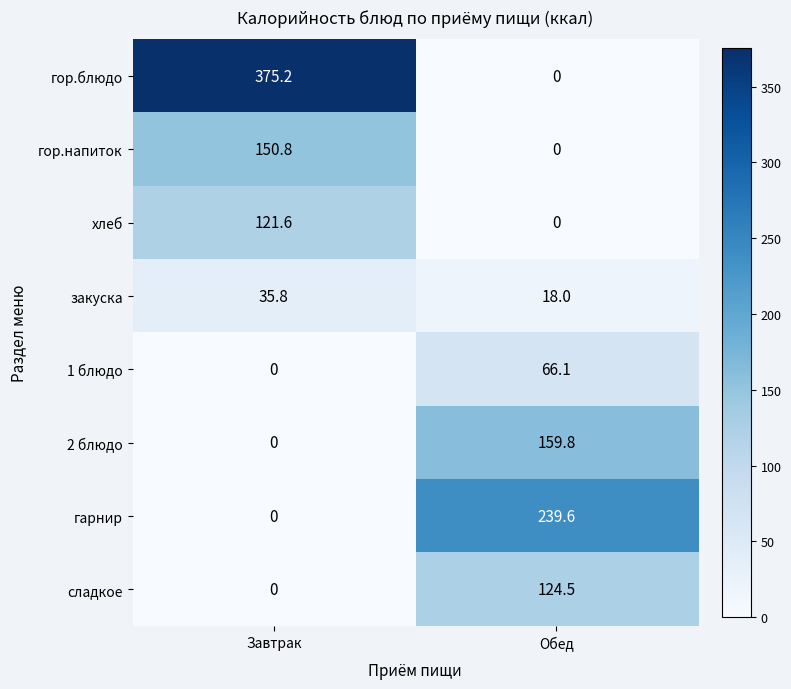

At which category does the chart reach its peak across all series?

Завтрак